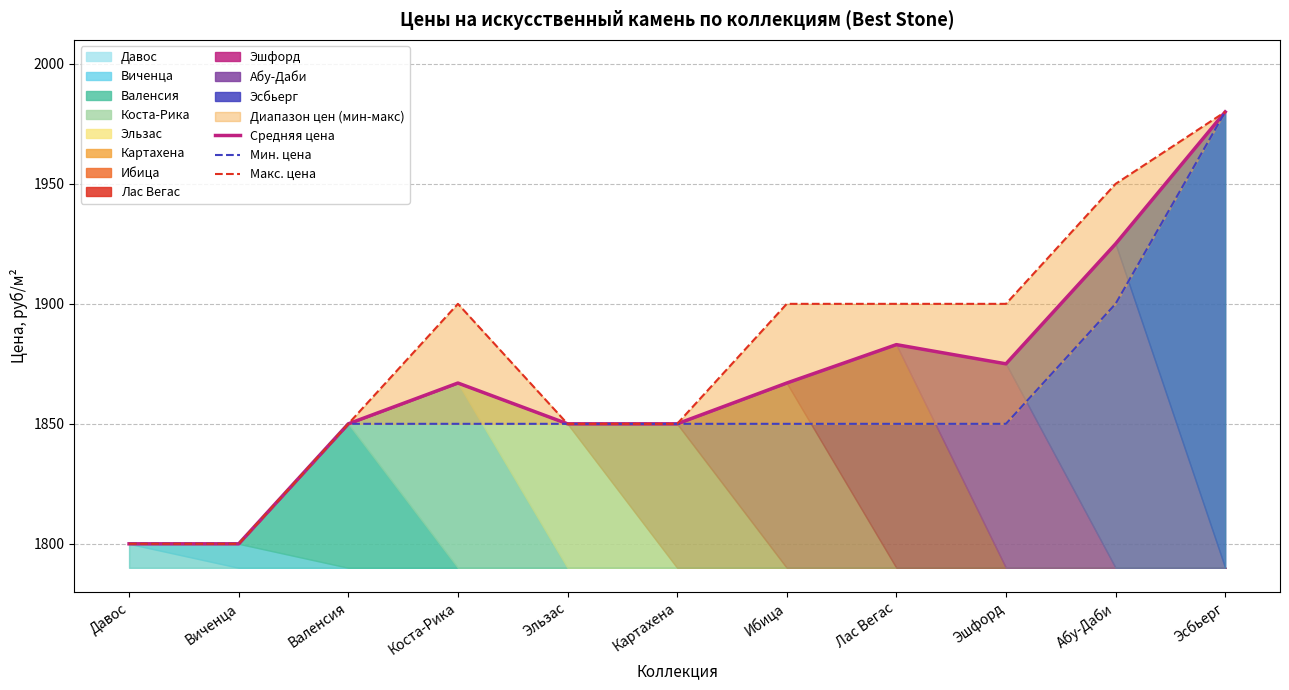

Reading left to right, list all the values displayed in this chart.

Средняя цена: 1800	1800	1850	1867	1850	1850	1867	1883	1875	1925	1980
Мин. цена: 1800	1800	1850	1850	1850	1850	1850	1850	1850	1900	1980
Макс. цена: 1800	1800	1850	1900	1850	1850	1900	1900	1900	1950	1980